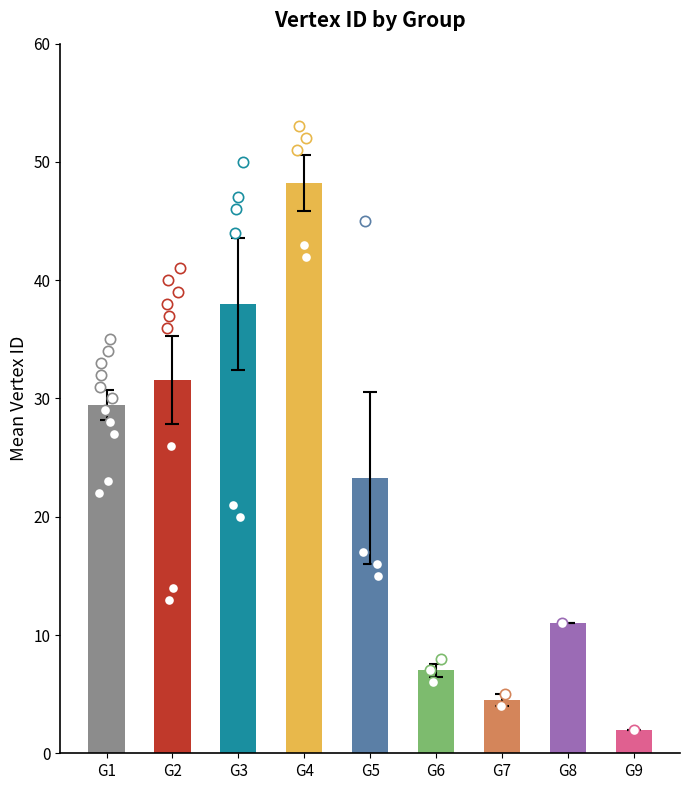

Between G2 and G5, which is larger?

G2